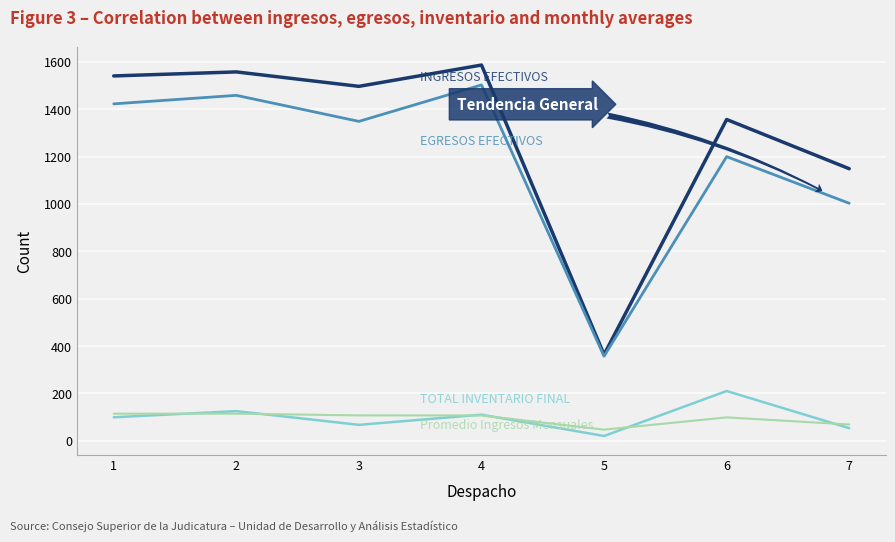

What is the spread (max minus min) of values at 1?

1442.0